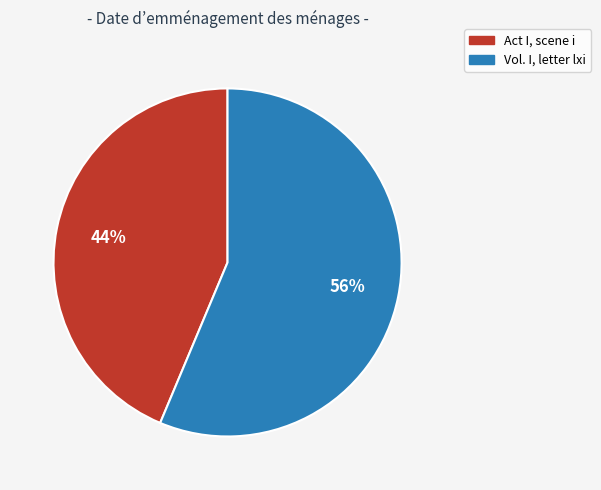

How many segments does this pie chart have?

2